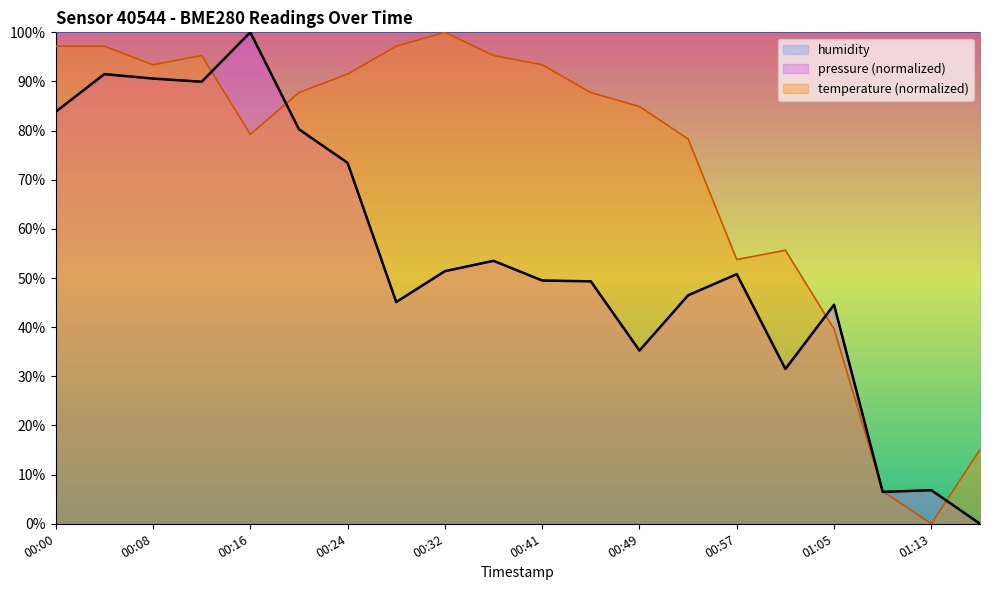

What is the difference between the maximum and minimum values in the temperature series?

100.0